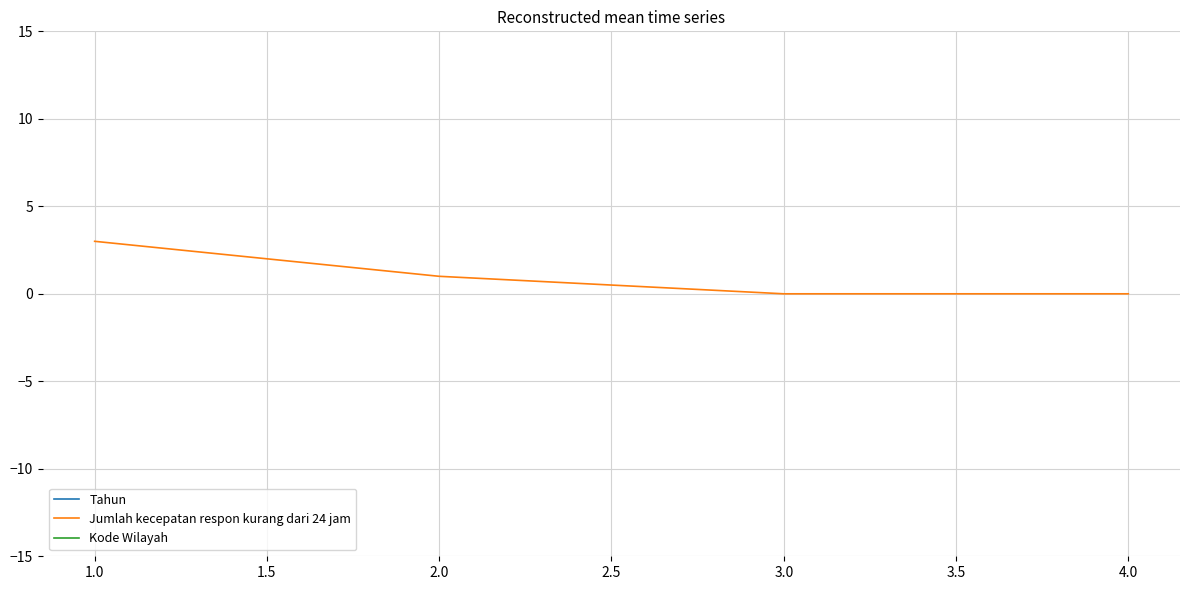

At which label does Jumlah kecepatan respon kurang dari 24 jam reach its peak?

1.0